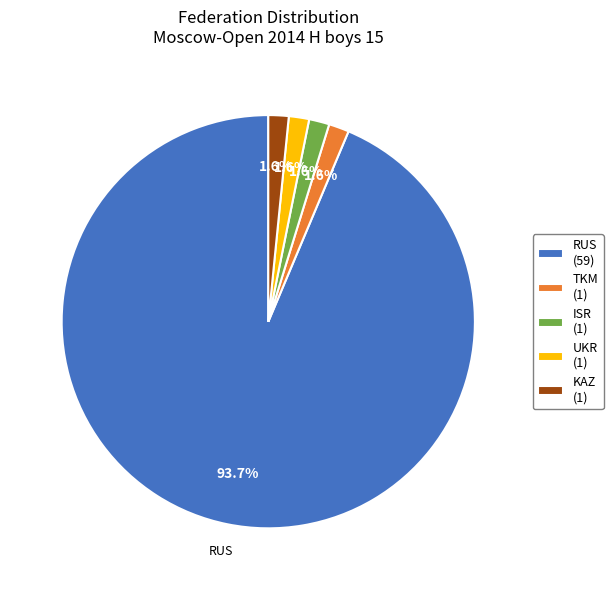

What portion of the pie excludes TKM (1)?

98.4%